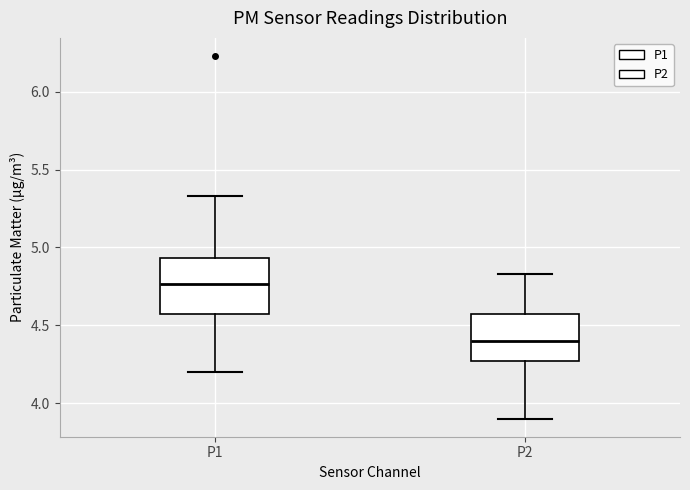

Reading left to right, transcribe this box plot: for each box, give where its median line is, the range the box spans, and where its two whiskers end, as read against the y-axis. The values are not printed on the chart, so give them approximately, as read against the axis.

P1: median 4.75, box 4.55 to 4.95, whiskers 4.20 to 5.35
P2: median 4.40, box 4.25 to 4.55, whiskers 3.90 to 4.85